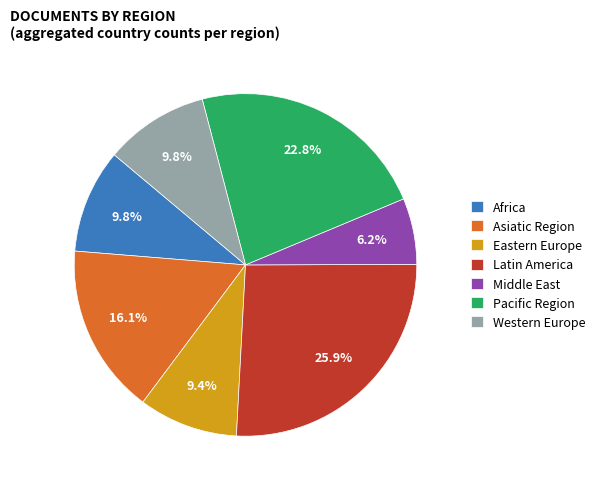

Is it true that Middle East is 1% of the pie?

False